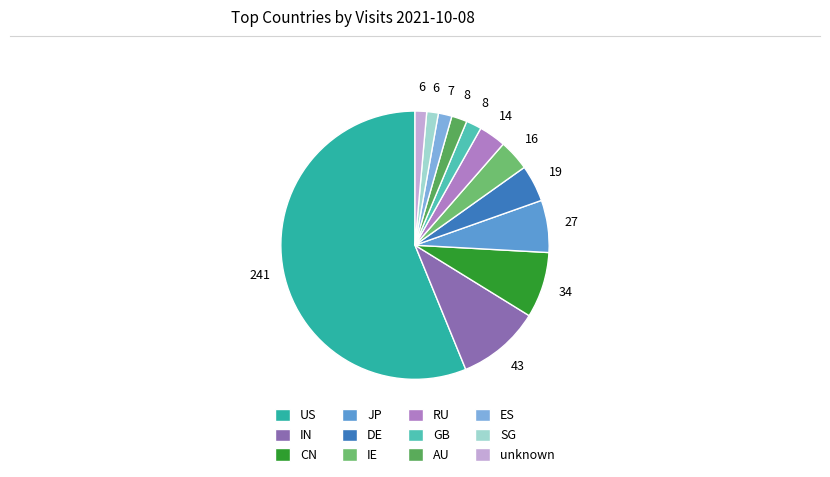

Combined, do RU and IN account for over 50%?

No